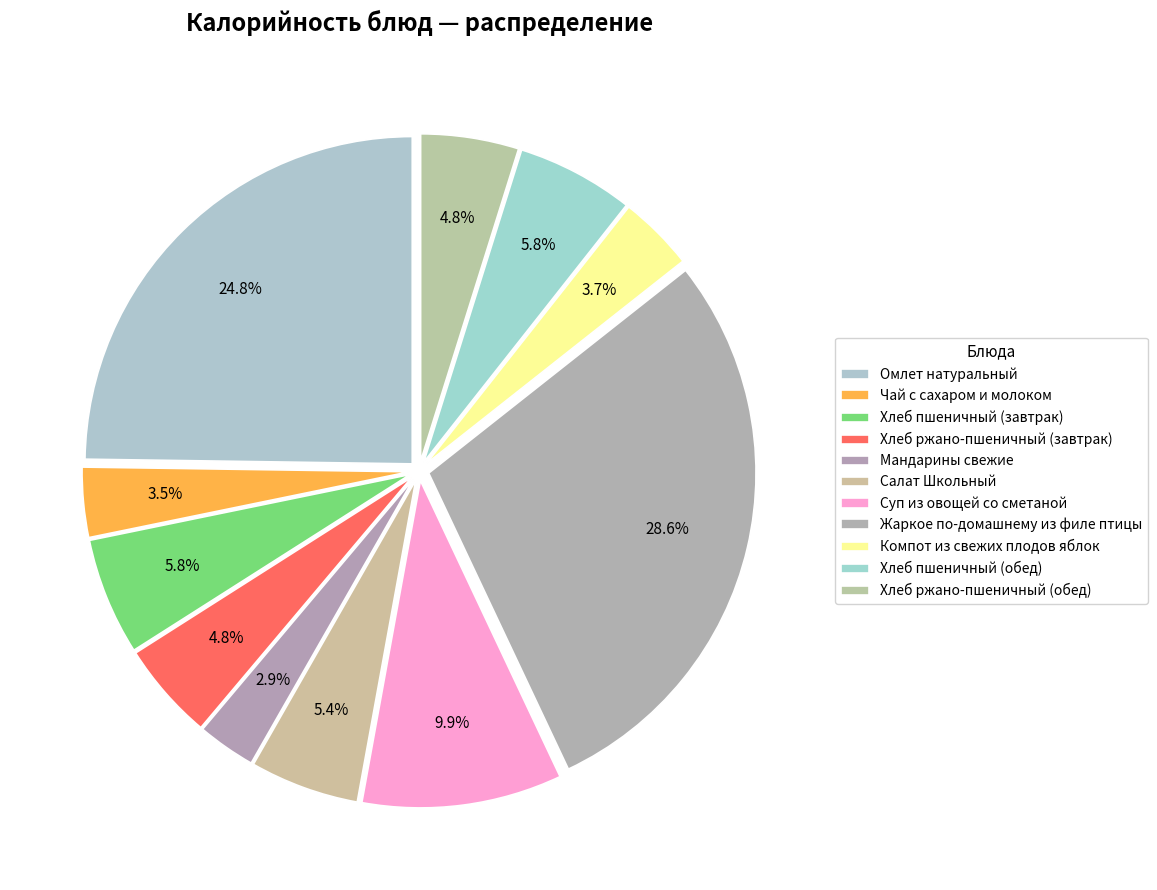

How many segments does this pie chart have?

11